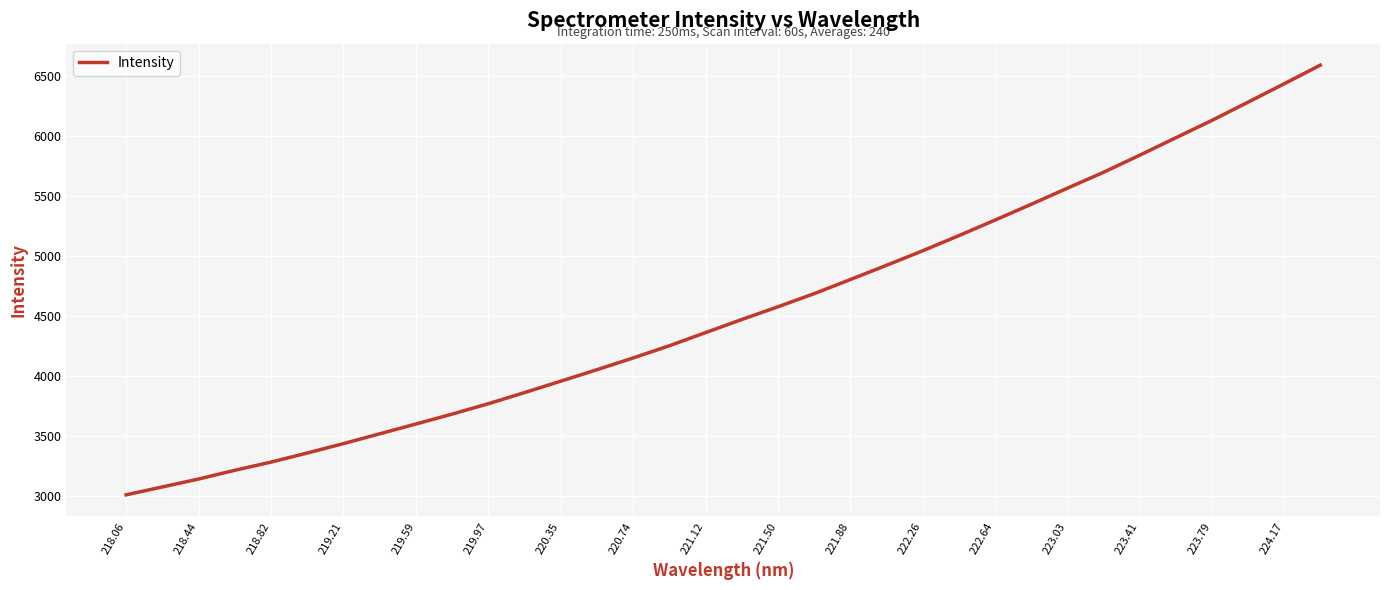

What is the greatest value displayed?

6589.3